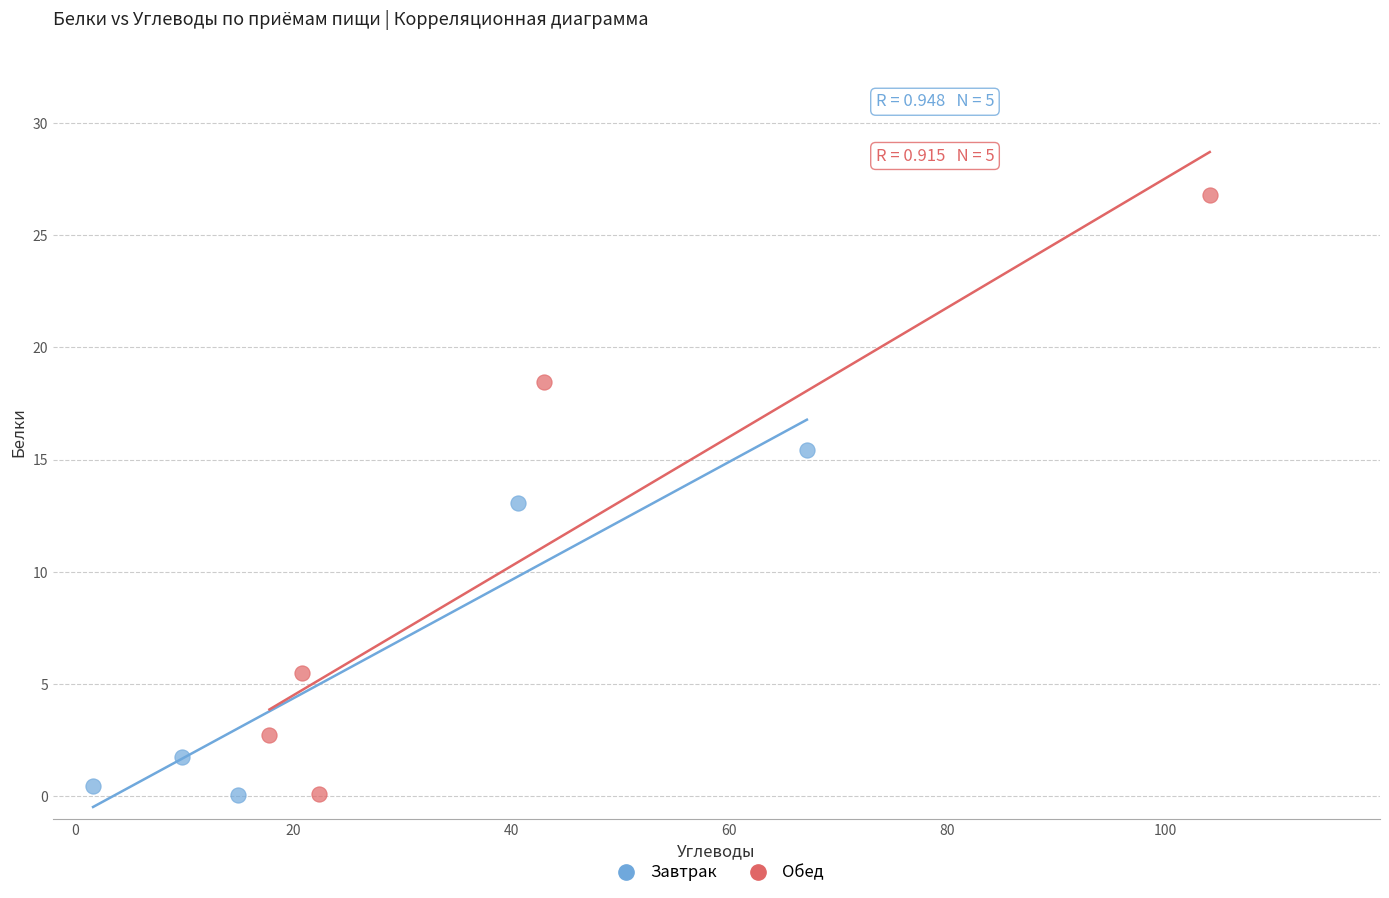

What are all the series names shown in the legend?

Завтрак, Обед